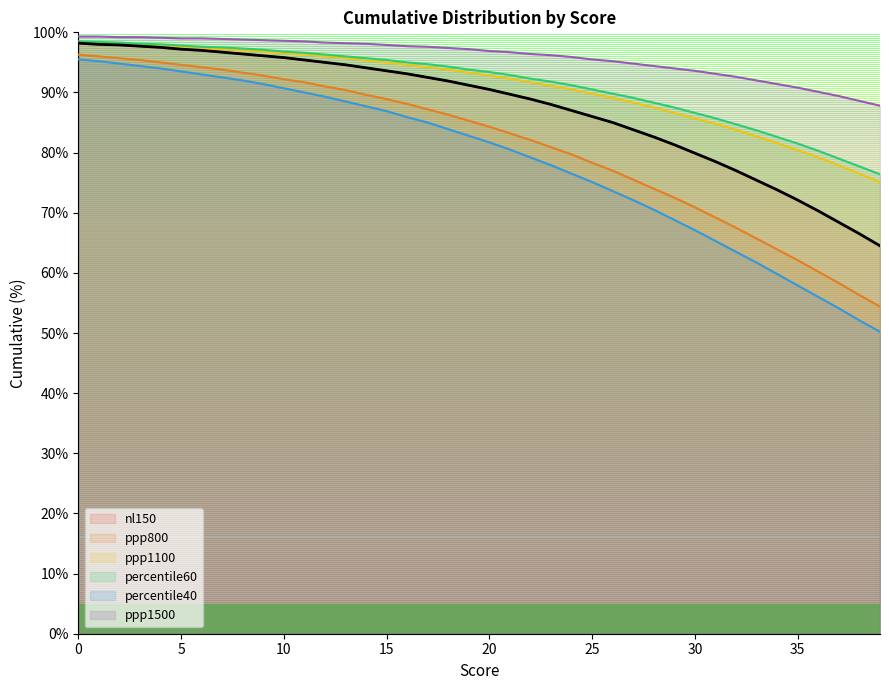

True or false: nl150 has more than 0 points higher than both neighbors.

False